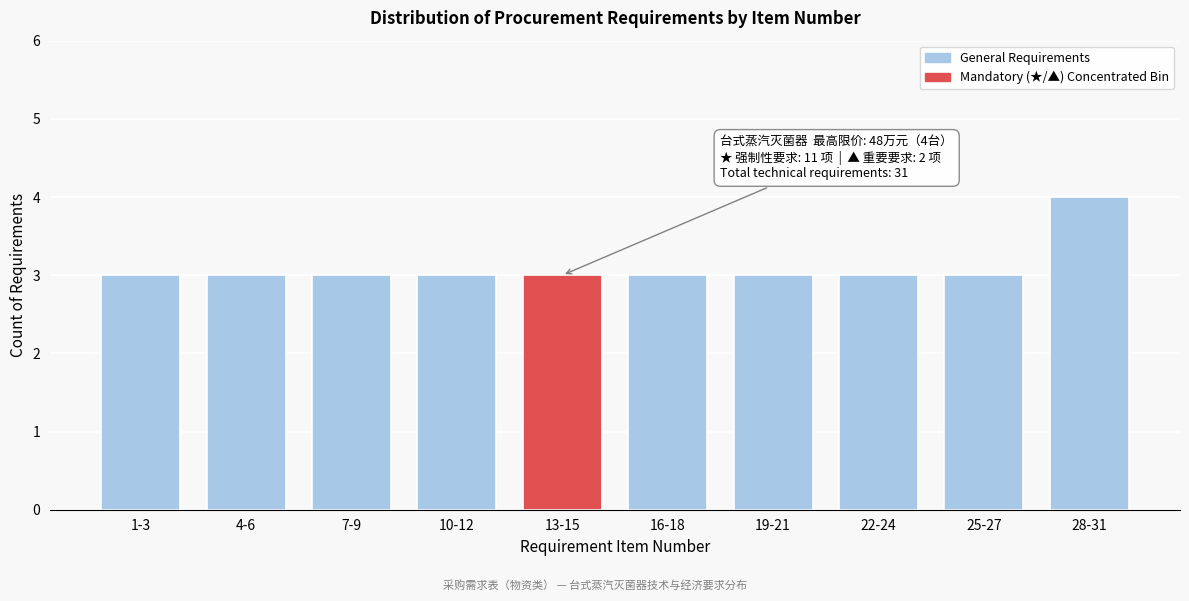

Reading left to right, list all the values displayed in this chart.

3	3	3	3	3	3	3	3	3	4